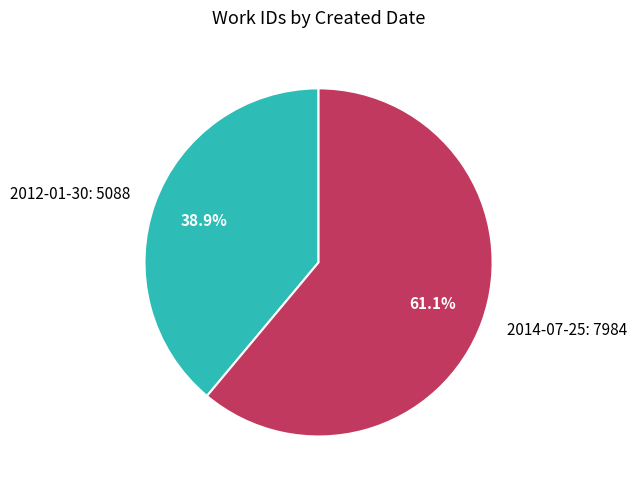

How many slices are in this pie chart?

2